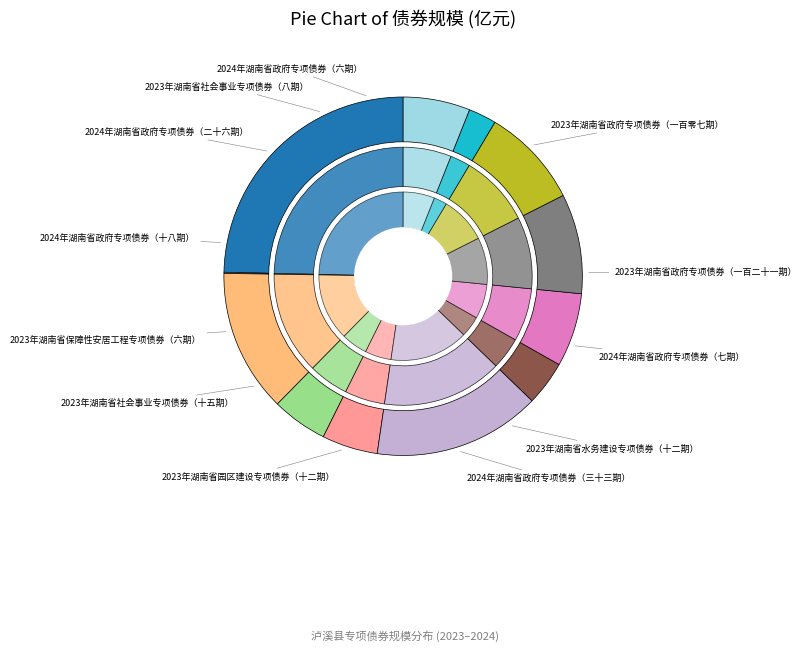

Count the number of slices in the pie.

12